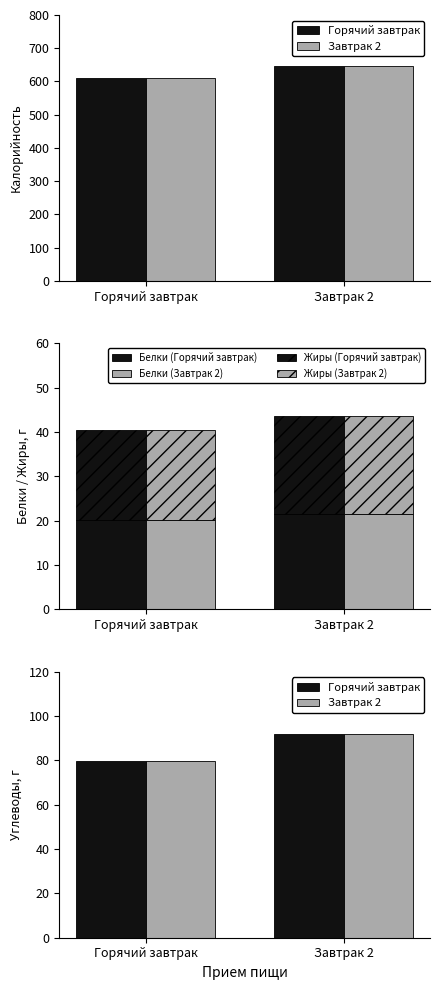

Which category has the highest value across all series?

Завтрак 2